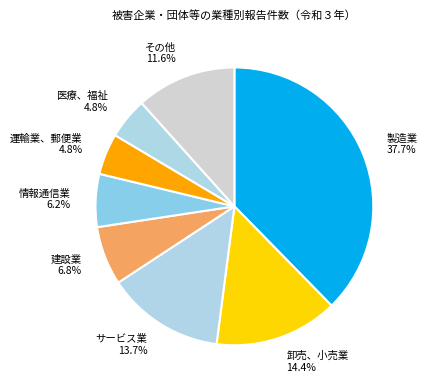

To the nearest percent, what percentage of the pie is サービス業?

14%